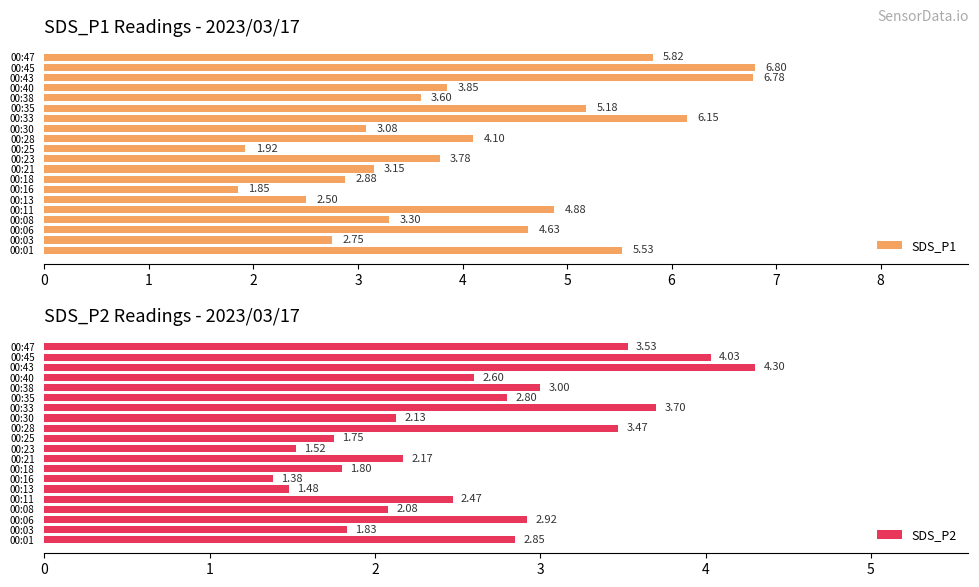

What is the difference between the SDS_P1 values at 00:08 and 00:11?

1.6